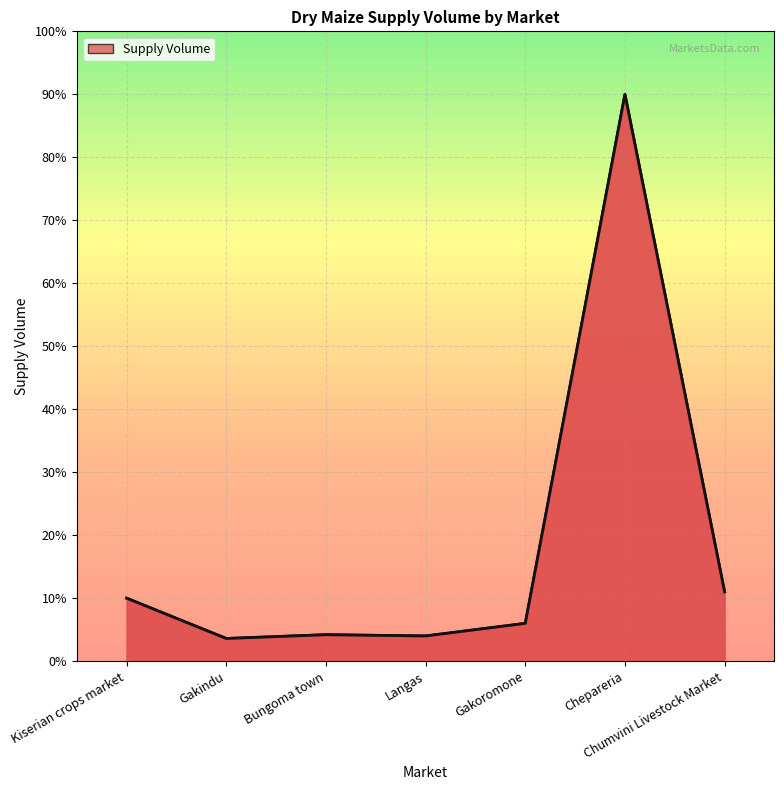

Does the chart have visible grid lines?

Yes